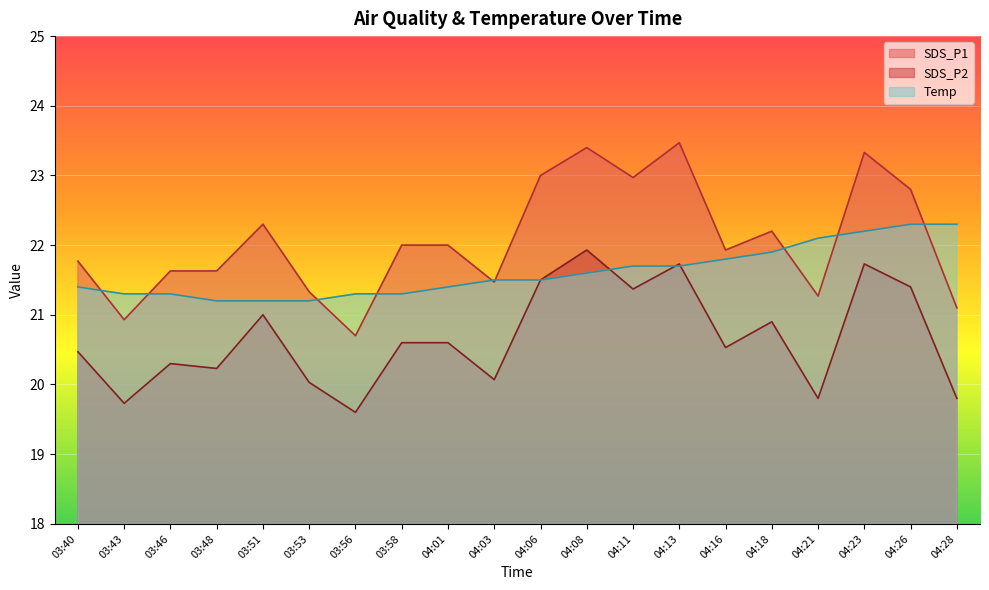

Reading left to right, list all the values displayed in this chart.

SDS_P1: 03:40=21.8	03:43=20.9	03:46=21.6	03:48=21.6	03:51=22.3	03:53=21.3	03:56=20.7	03:58=22.0	04:01=22.0	04:03=21.5	04:06=23.0	04:08=23.4	04:11=23.0	04:13=23.5	04:16=21.9	04:18=22.2	04:21=21.3	04:23=23.3	04:26=22.8	04:28=21.1
SDS_P2: 03:40=20.5	03:43=19.7	03:46=20.3	03:48=20.2	03:51=21.0	03:53=20.0	03:56=19.6	03:58=20.6	04:01=20.6	04:03=20.1	04:06=21.5	04:08=21.9	04:11=21.4	04:13=21.7	04:16=20.5	04:18=20.9	04:21=19.8	04:23=21.7	04:26=21.4	04:28=19.8
Temp: 03:40=21.4	03:43=21.3	03:46=21.3	03:48=21.2	03:51=21.2	03:53=21.2	03:56=21.3	03:58=21.3	04:01=21.4	04:03=21.5	04:06=21.5	04:08=21.6	04:11=21.7	04:13=21.7	04:16=21.8	04:18=21.9	04:21=22.1	04:23=22.2	04:26=22.3	04:28=22.3